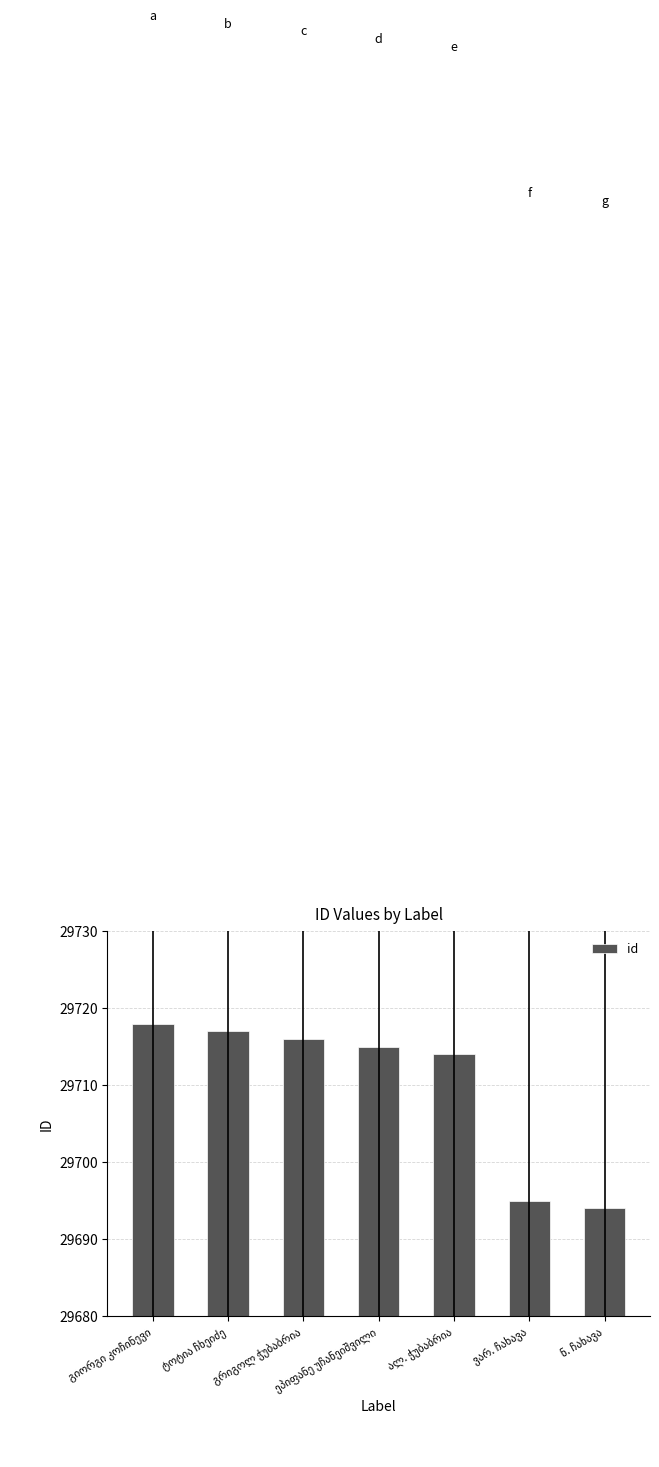

What is the smallest value displayed?

29694